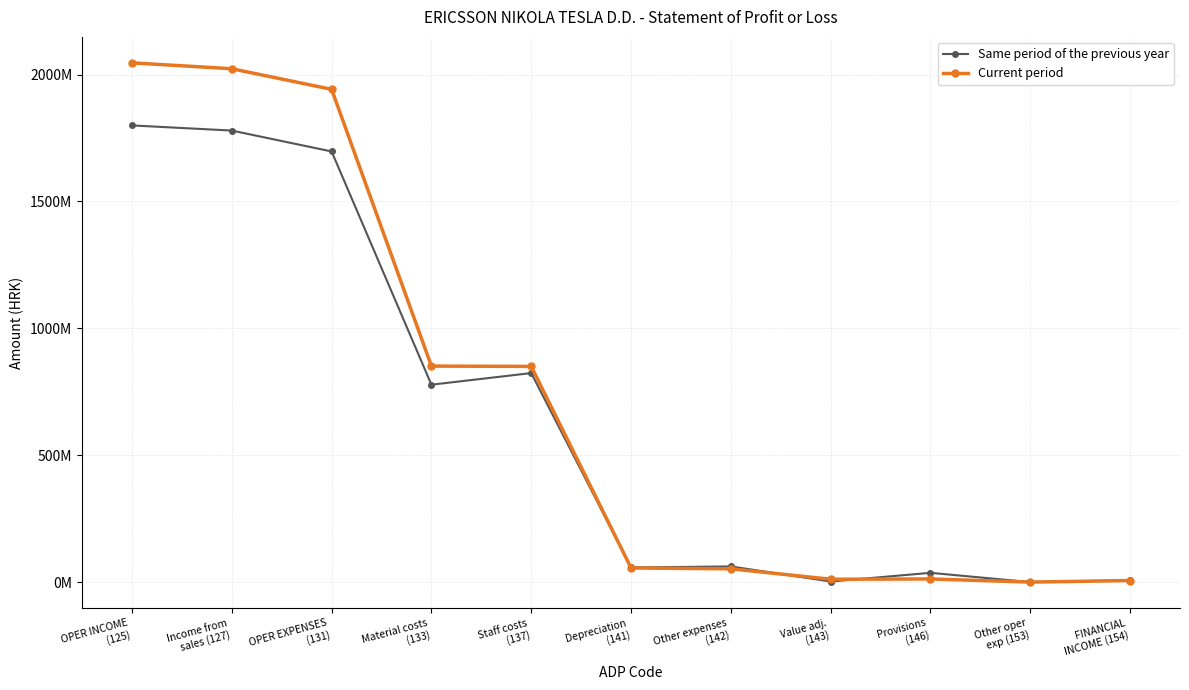

Does the chart have visible grid lines?

Yes